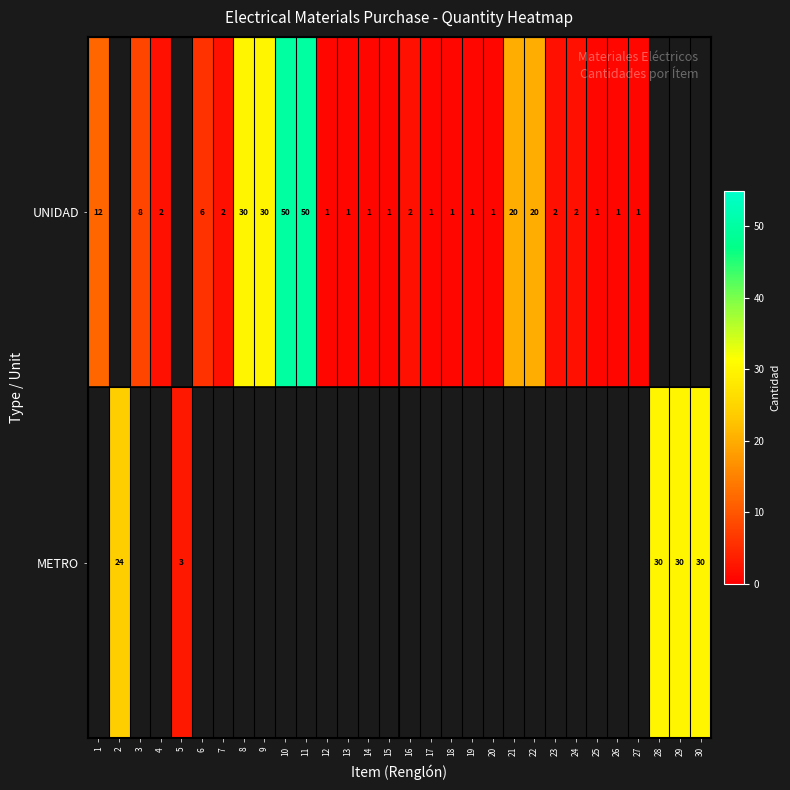

The UNIDAD series shows 4 at 1. True or false?

False